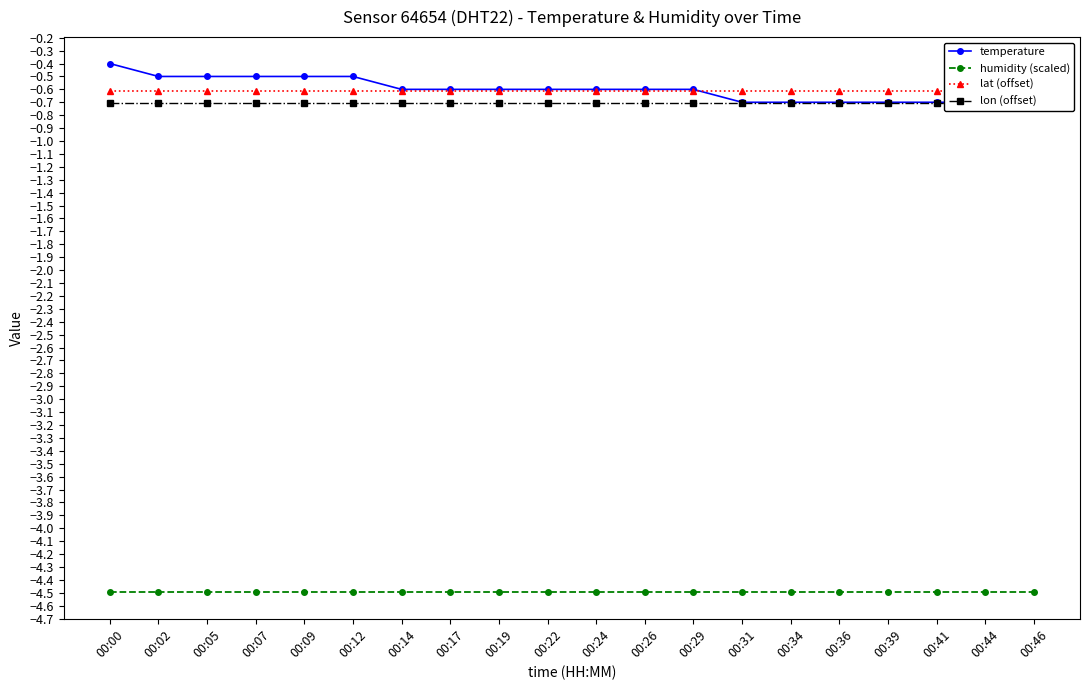

How many lines are shown in the chart?

4